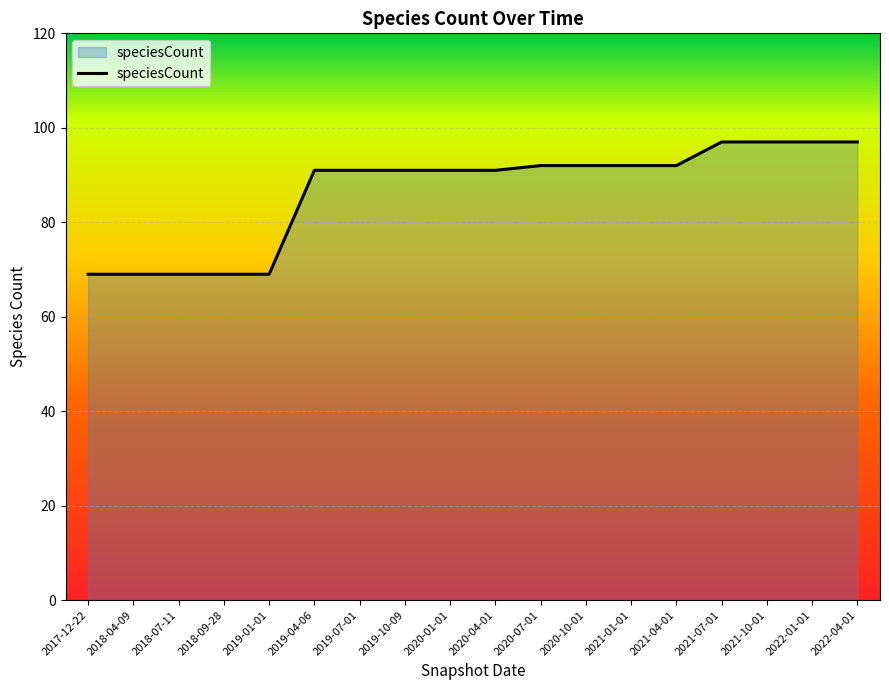

What is the greatest value displayed?

97